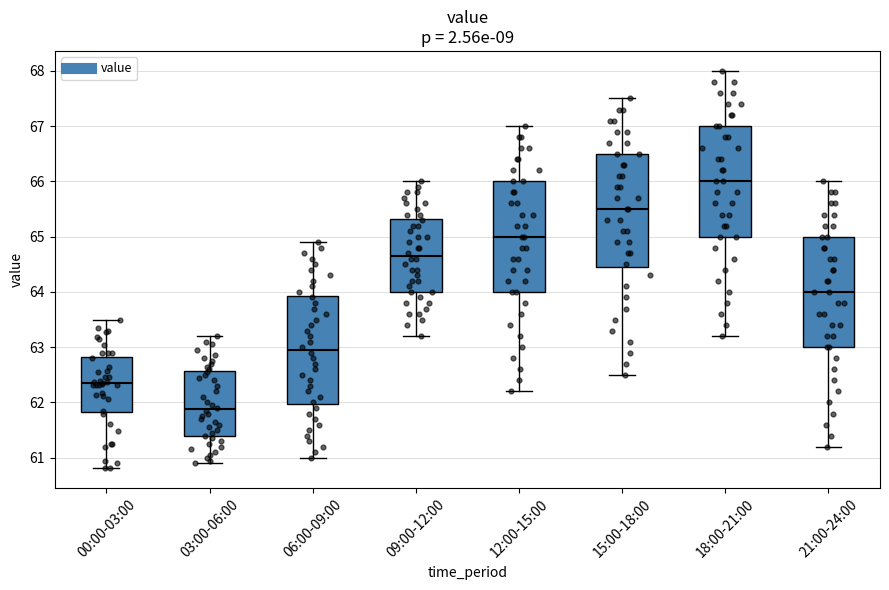

Where does the upper whisker of the box for 09:00-12:00 end on the y-axis? The values are not printed on the chart, so give them approximately, as read against the axis.

66.0